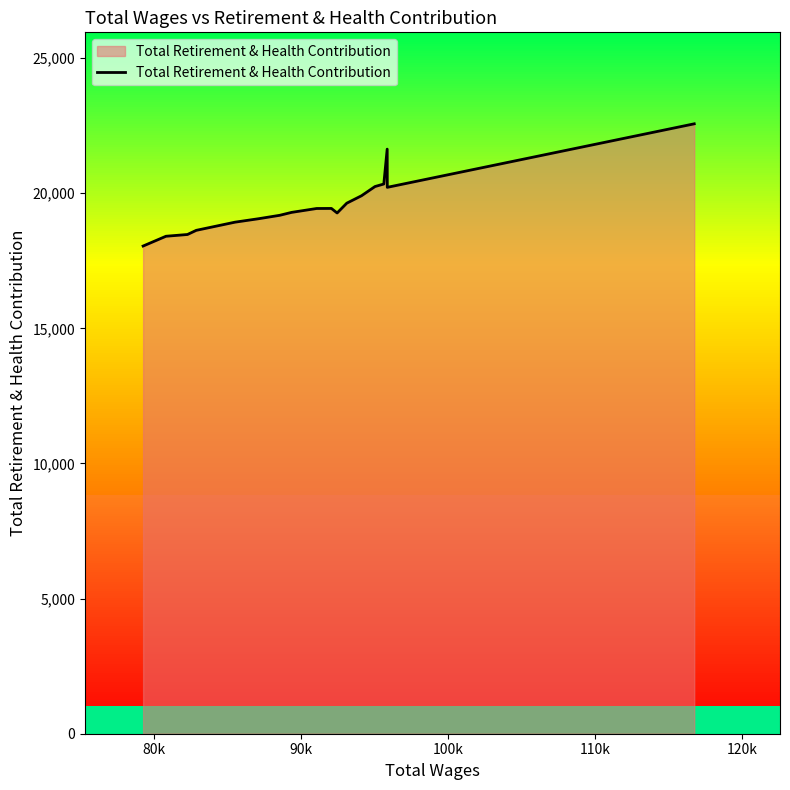

Count the number of values greater than 19289.

9